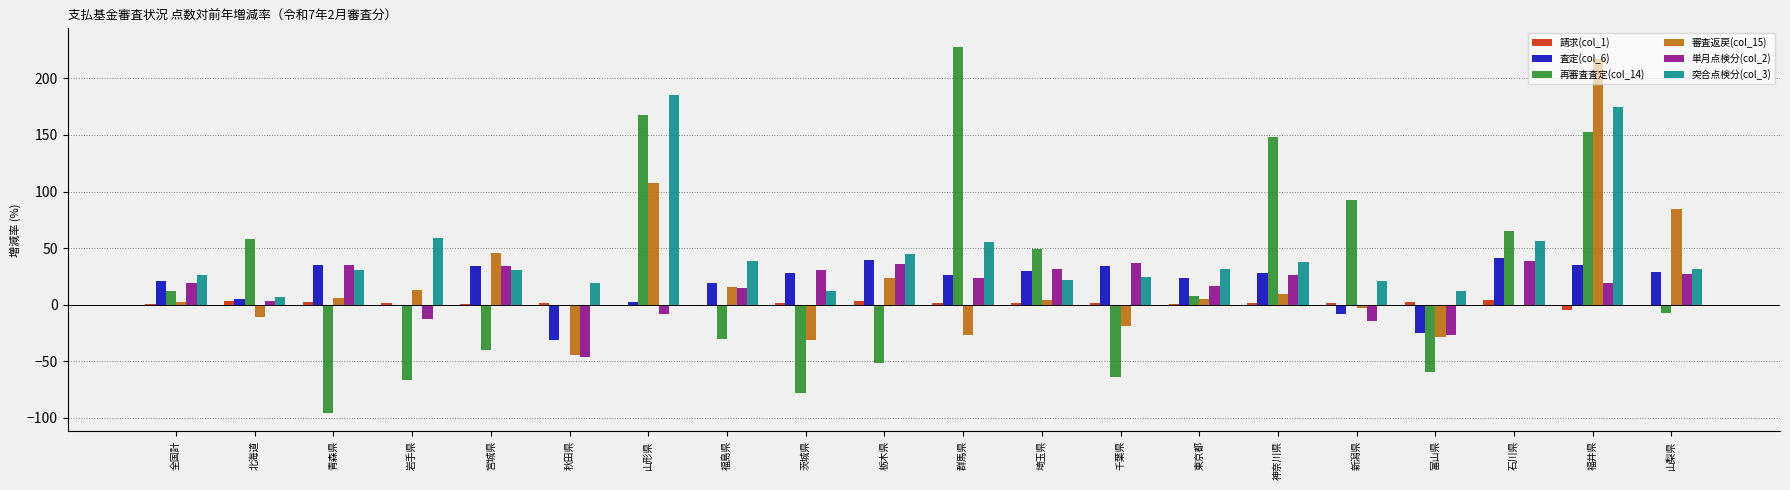

What is the sum of all 査定(col_6) values?

365.9